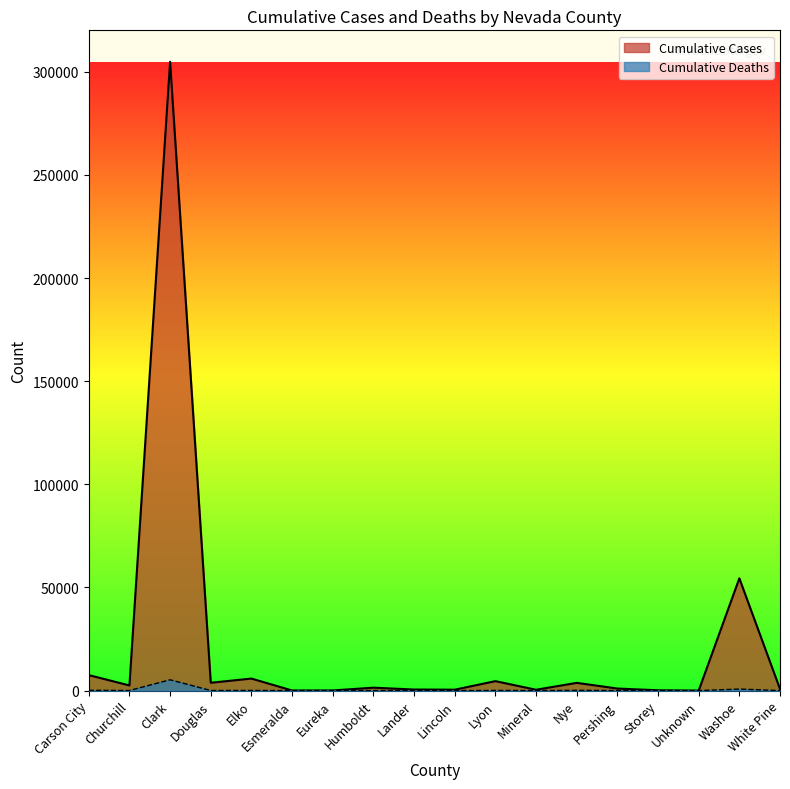

At which category does Cumulative Cases reach its first local valley?

Churchill